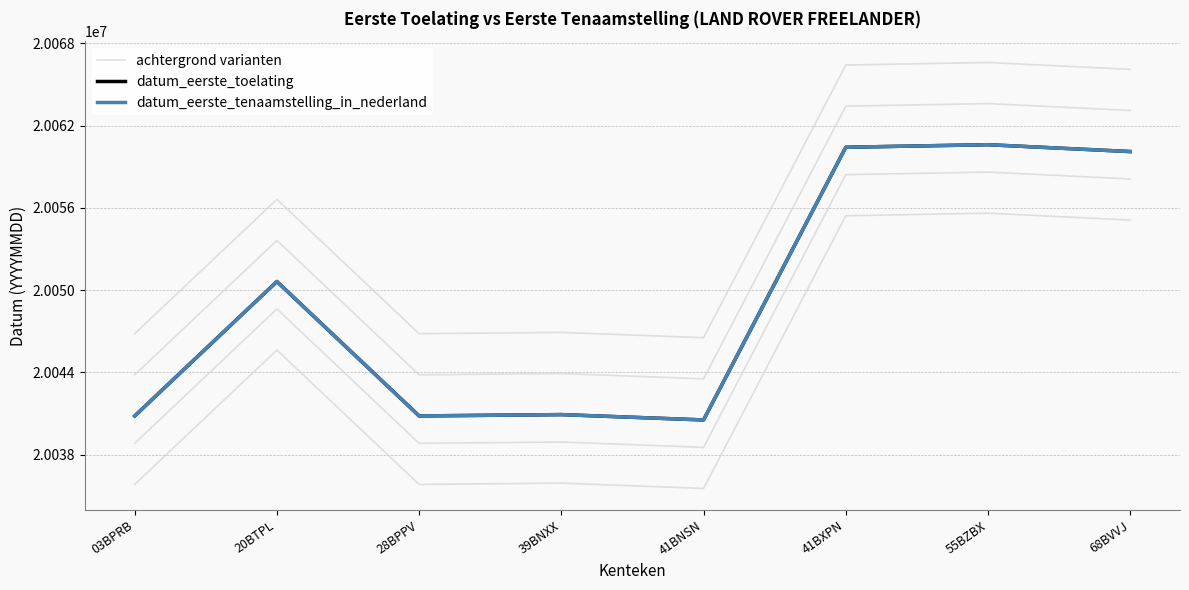

What is the label of the 2nd point from the left?

20BTPL